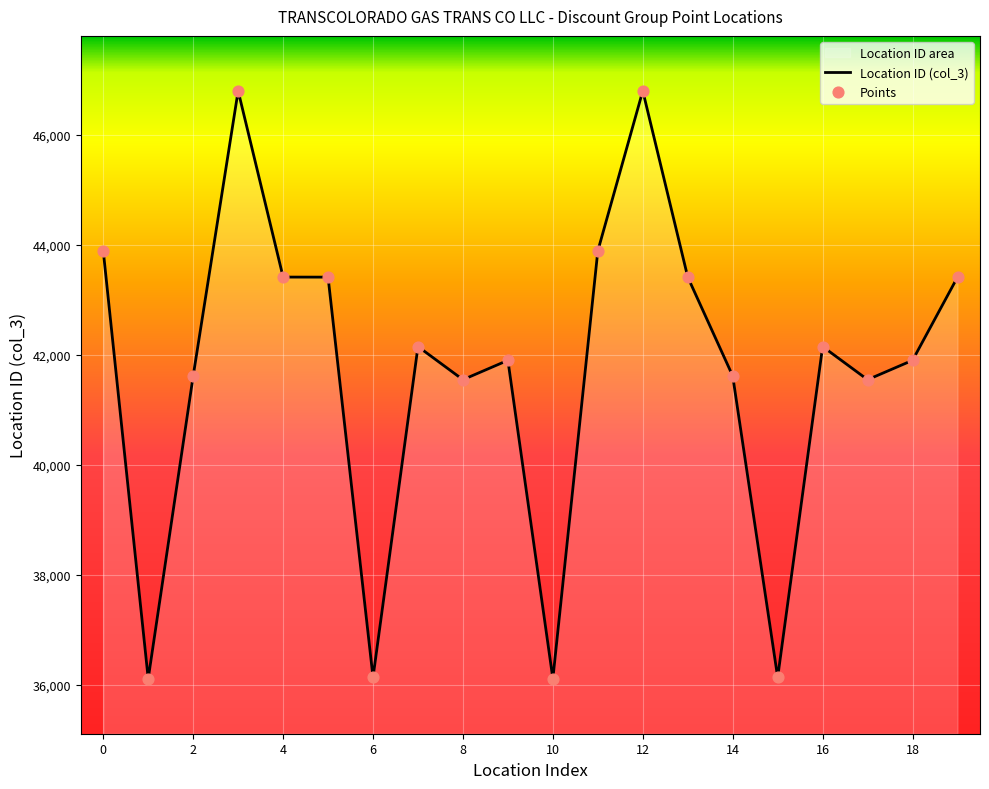

Which has a higher value, 6 or 4?

4